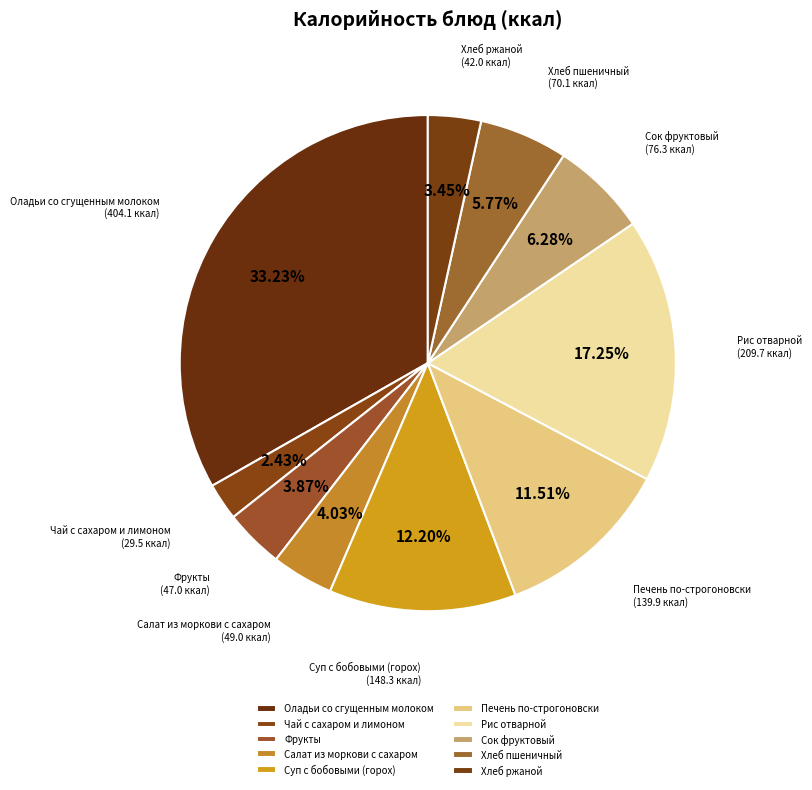

Between Фрукты and Сок фруктовый, which is larger?

Сок фруктовый